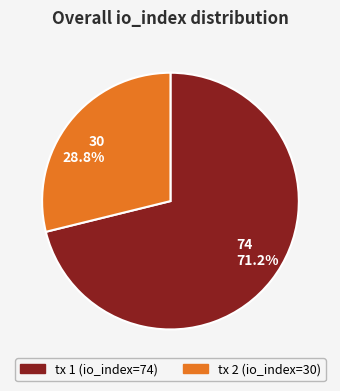

Count the number of slices in the pie.

2